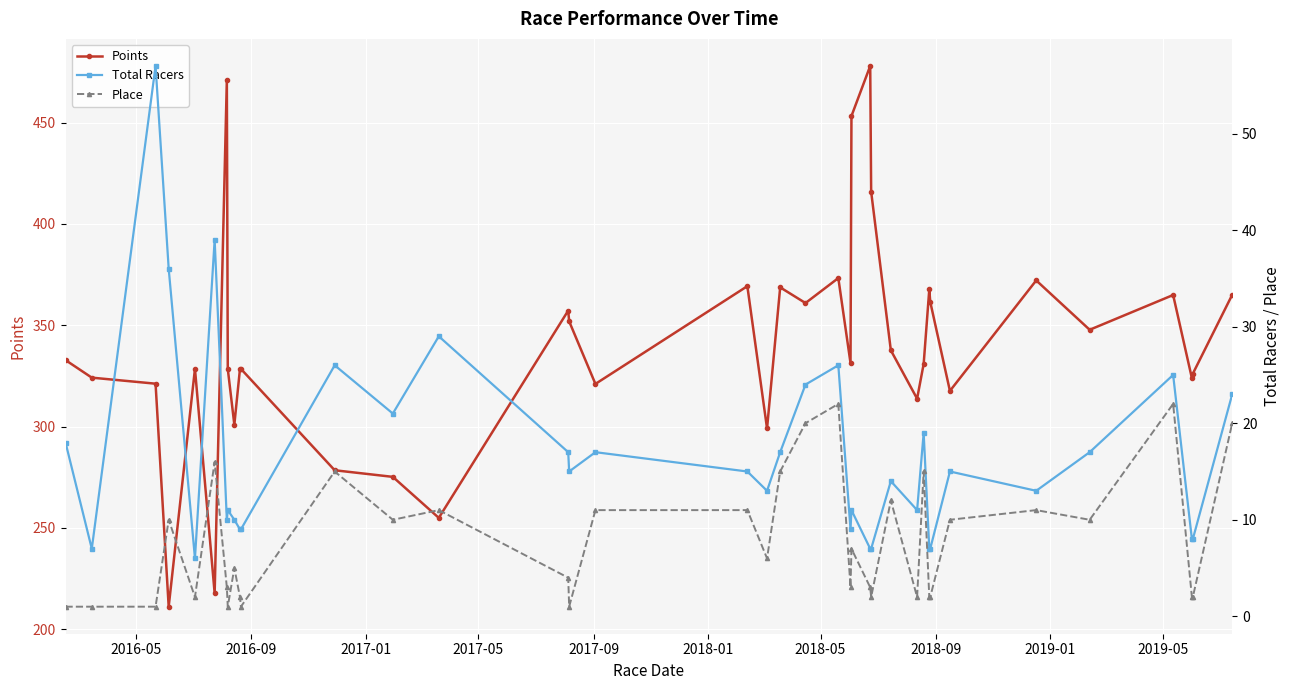

How many categories are shown in the chart?

38